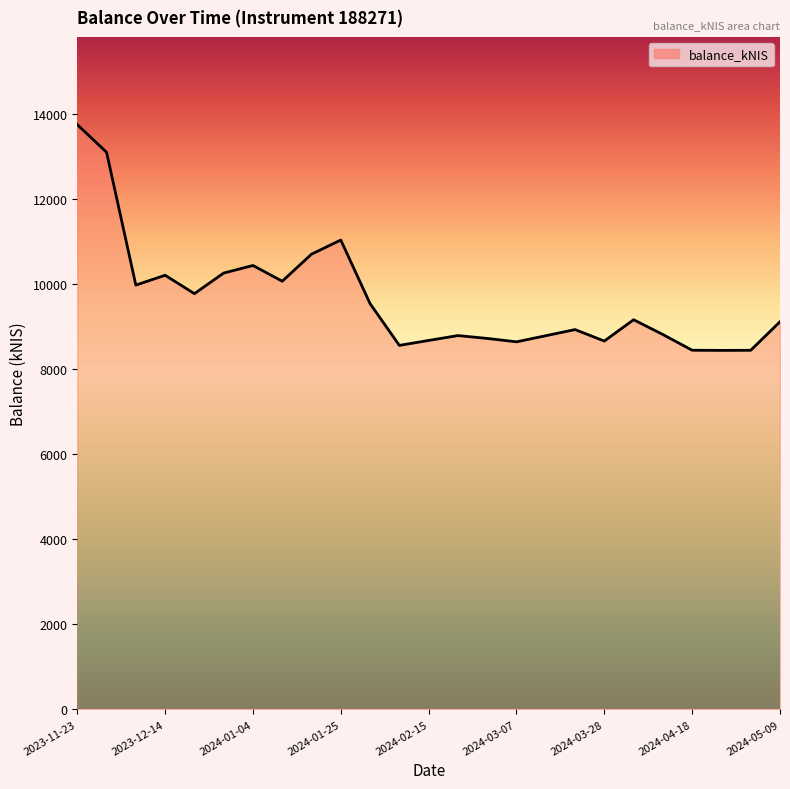

What is the maximum value shown in the chart?

13755.7